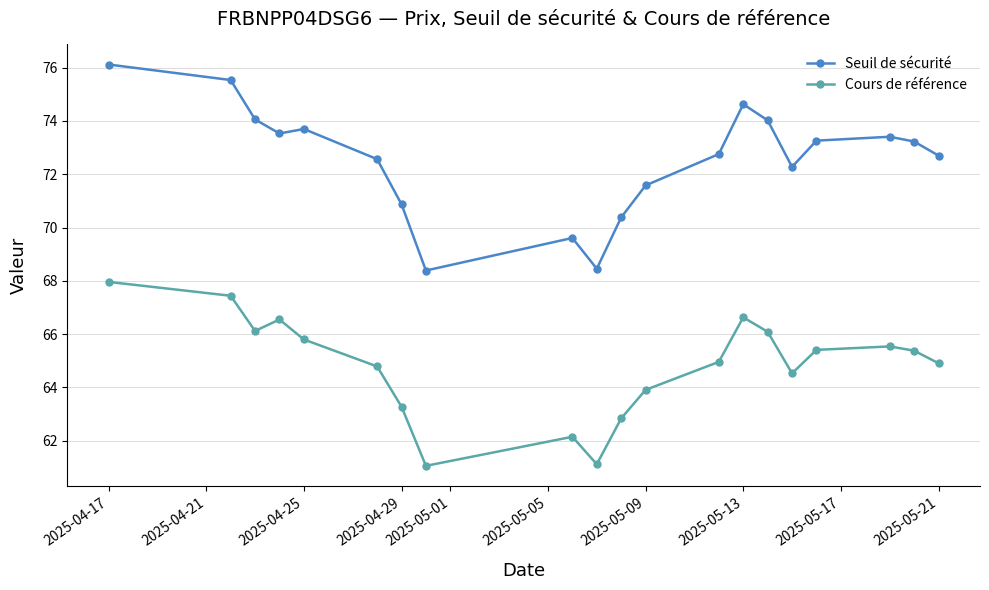

True or false: Cours de référence and Seuil de sécurité cross at least once.

False